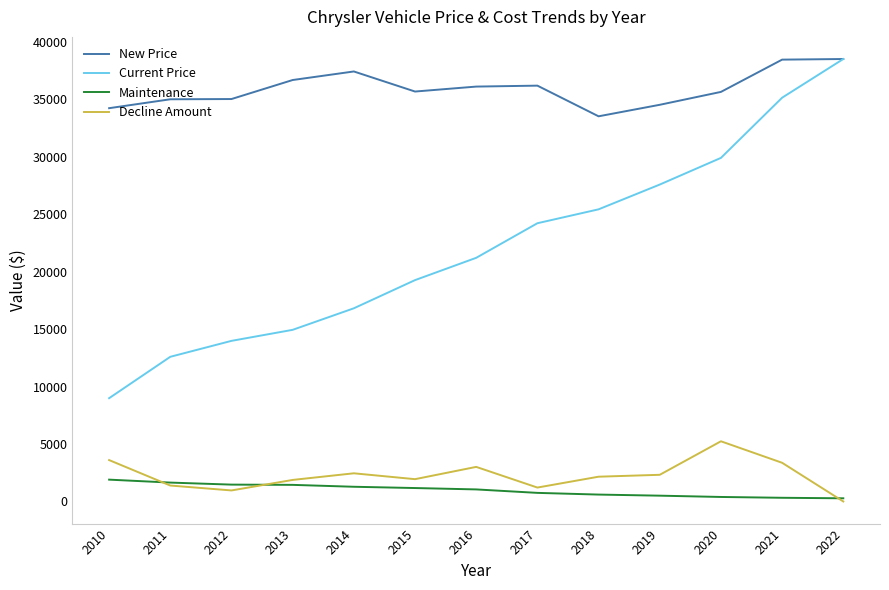

What is the maximum value for New Price?

38513